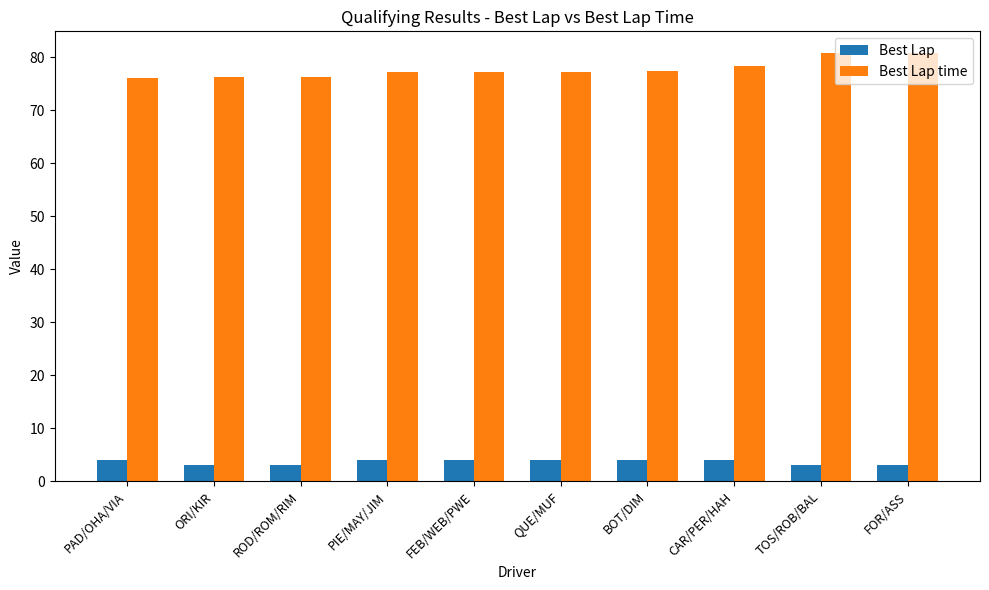

List the series in order of their peak value, highest first.

Best Lap time, Best Lap